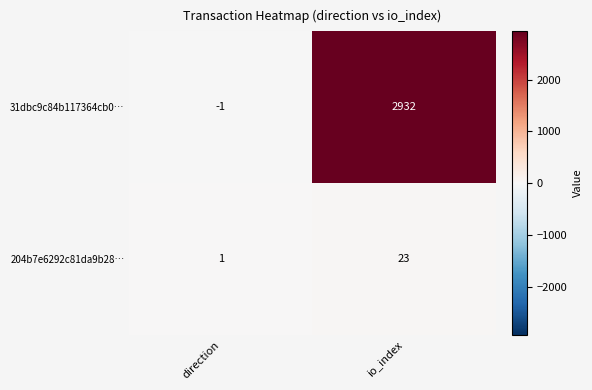

Reading left to right, extract all data points from this chart.

31dbc9c84b117364cb0…: direction=-1	io_index=2932
204b7e6292c81da9b28…: direction=1	io_index=23